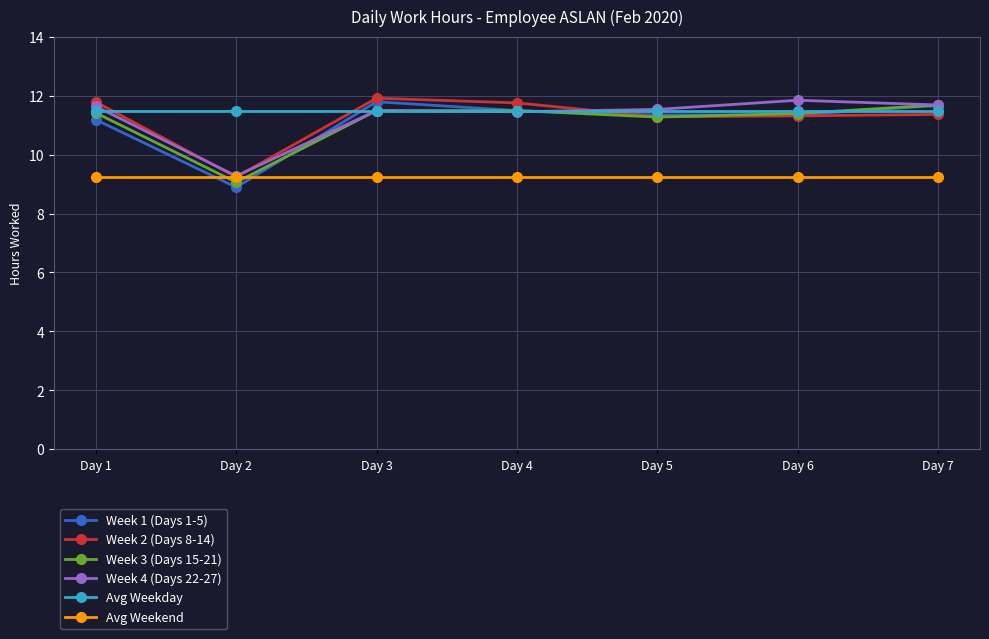

How many values in the Week 4 (Days 22-27) series exceed 11?

6